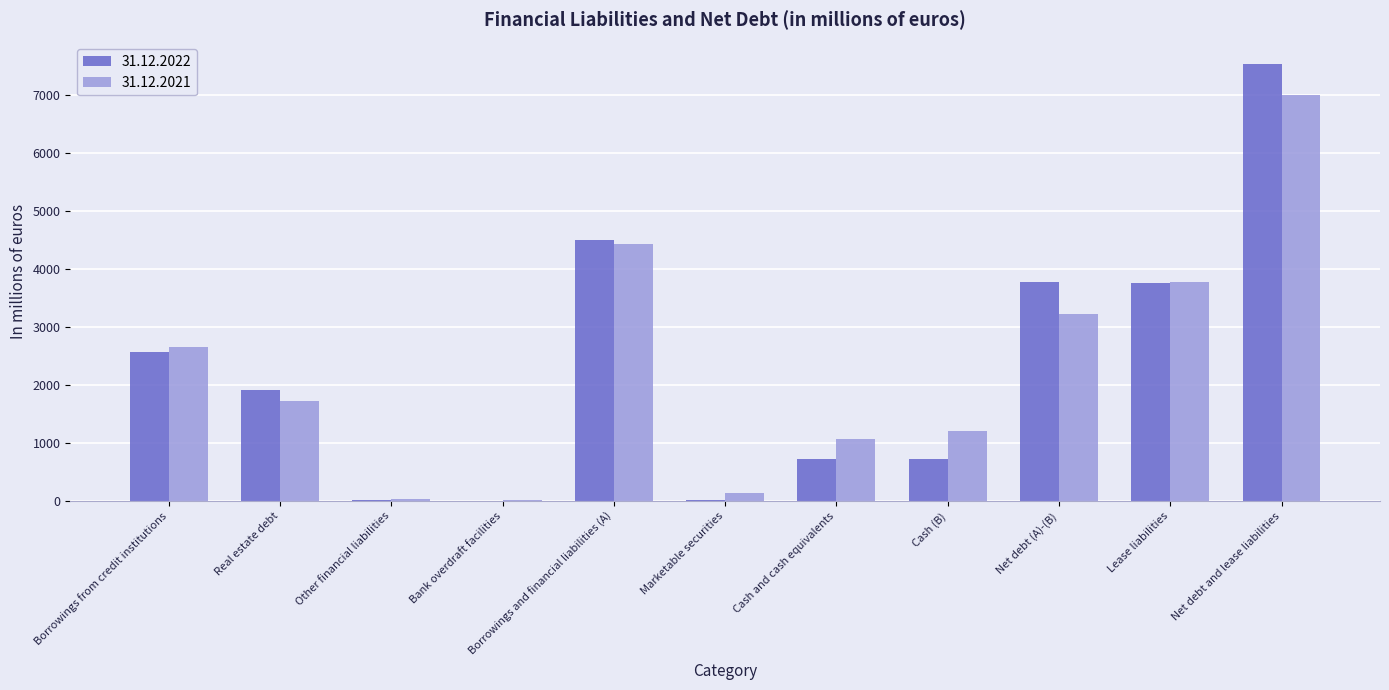

Is the value of 31.12.2021 at Borrowings and financial liabilities (A) greater than the value of 31.12.2022 at Marketable securities?

Yes